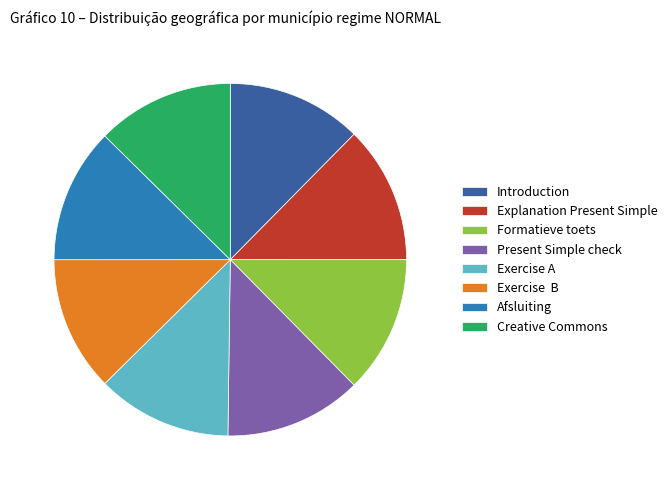

True or false: Present Simple check accounts for 7% of the total.

False